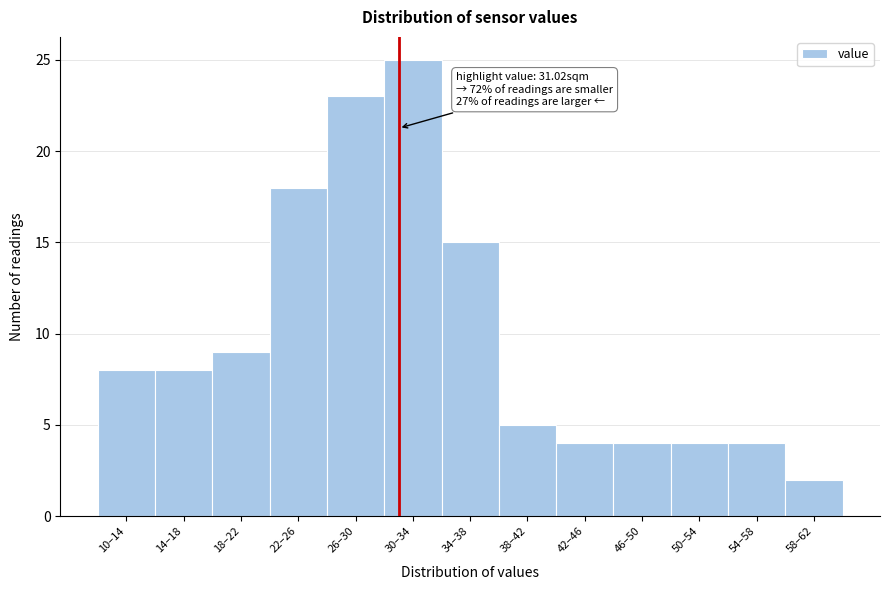

Reading left to right, extract all data points from this chart.

10–14=8	14–18=8	18–22=9	22–26=18	26–30=23	30–34=25	34–38=15	38–42=5	42–46=4	46–50=4	50–54=4	54–58=4	58–62=2